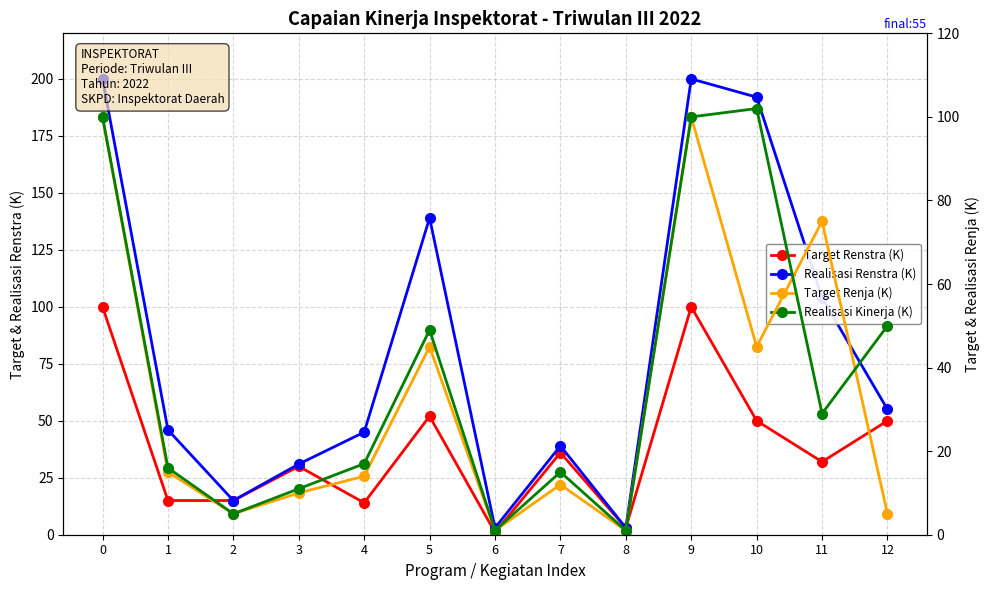

Is the value of Target Renstra (K) at 7 greater than the value of Realisasi Renstra (K) at 8?

Yes